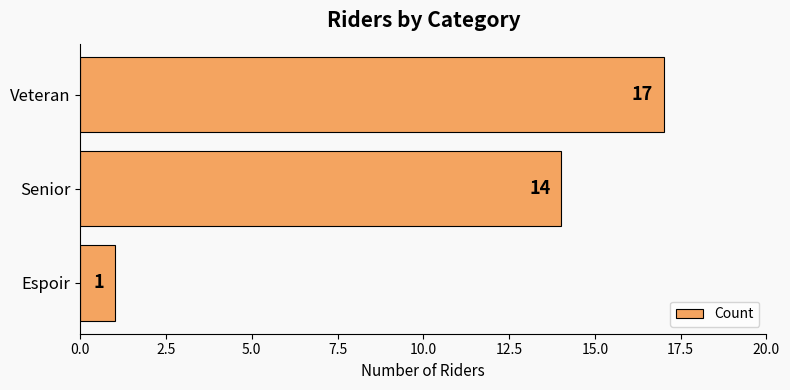

Reading bottom to top, list all the values displayed in this chart.

1	14	17